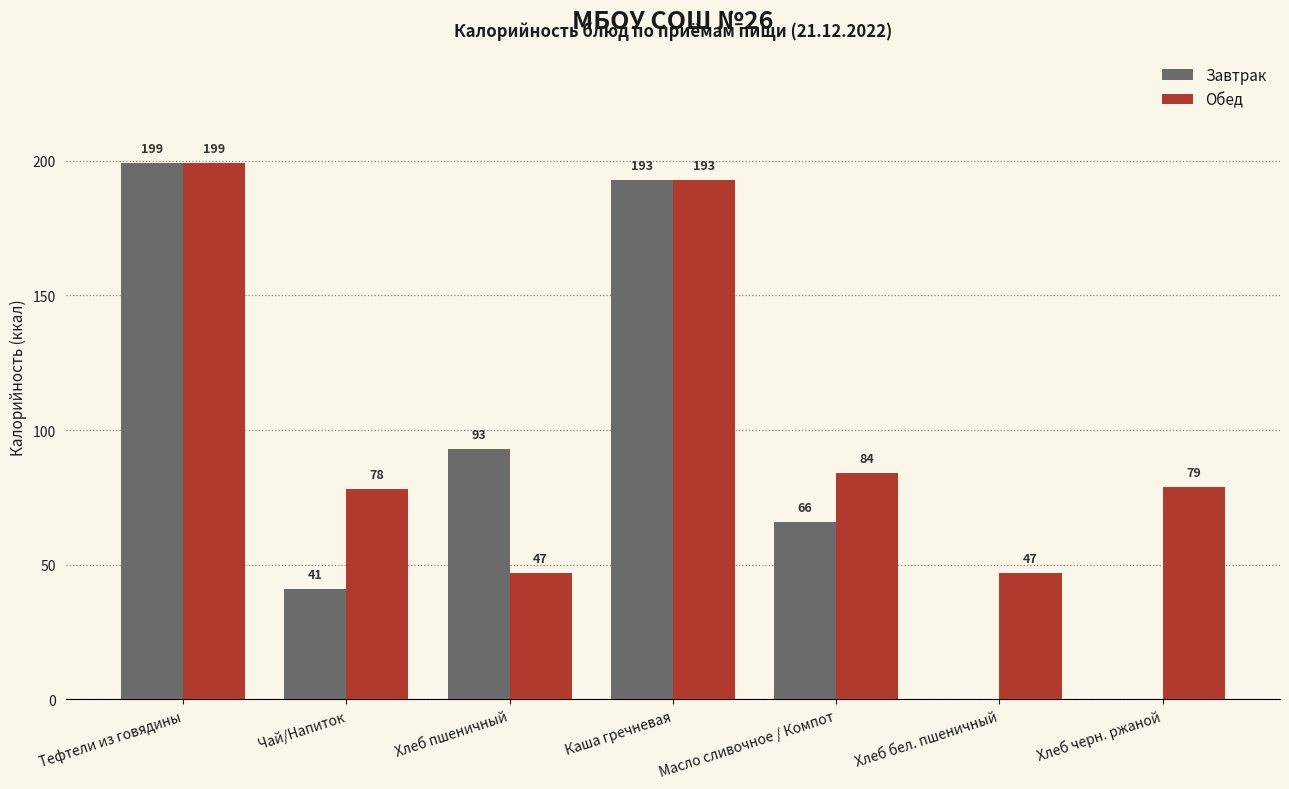

What are all the series names shown in the legend?

Завтрак, Обед